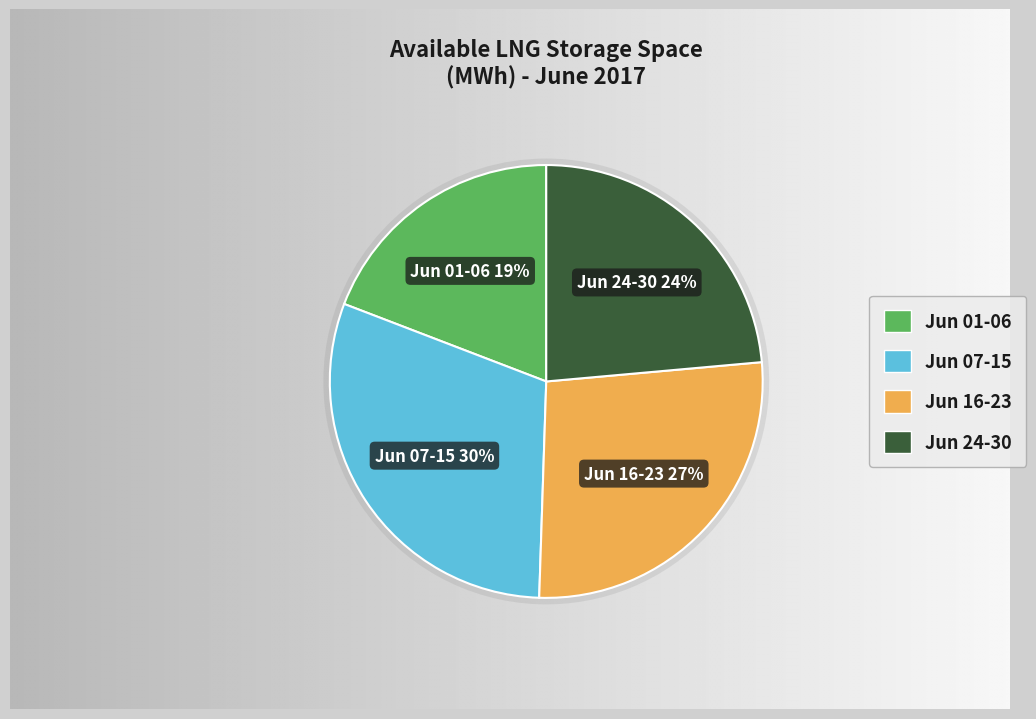

What is the smallest slice in the pie chart?

2017-06-01